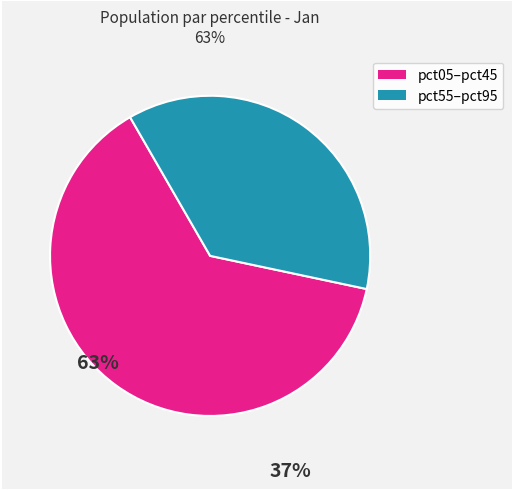

Is there a majority slice in this chart?

Yes